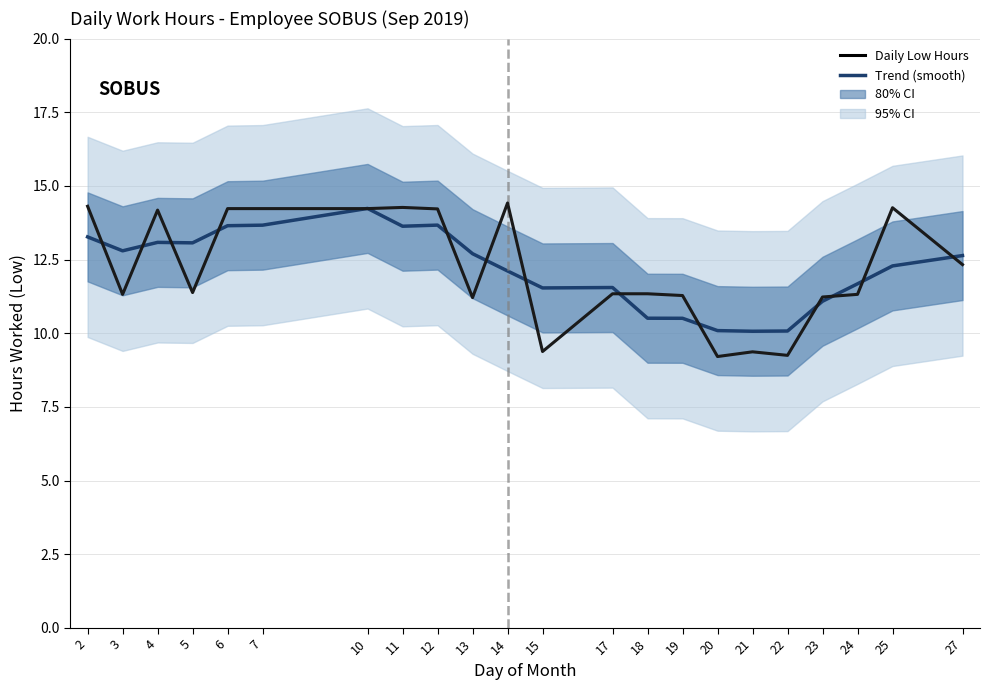

What is the total value across all series at 12?

27.9